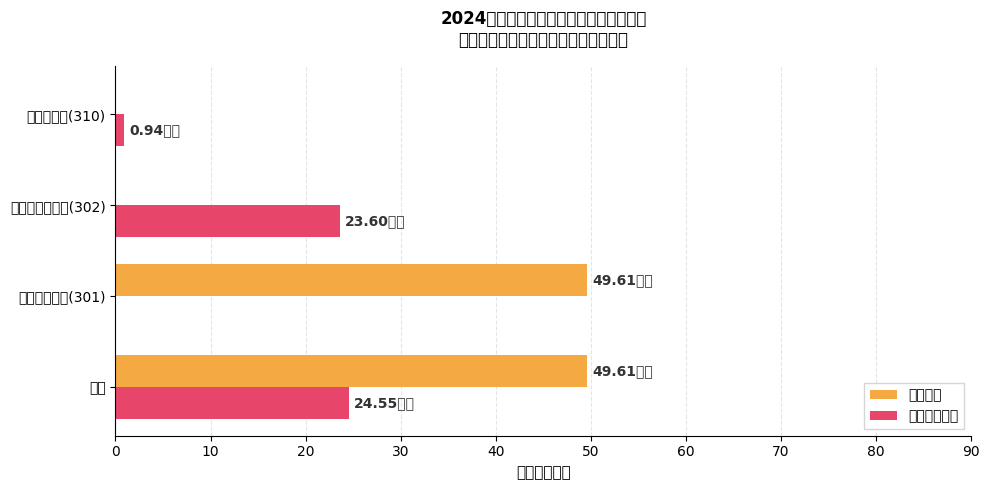

At which category is the sum across all series the highest?

合计